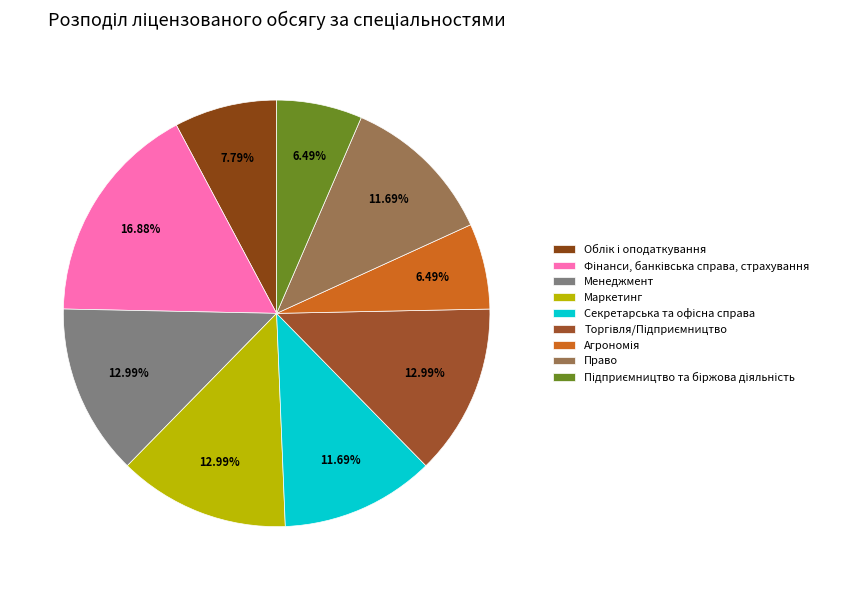

How many slices are in this pie chart?

9